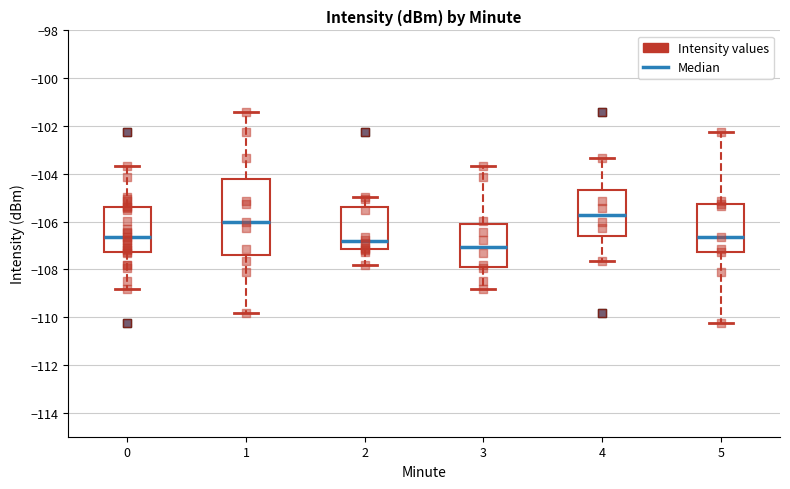

Reading left to right, transcribe this box plot: for each box, give where its median line is, the range the box spans, and where its two whiskers end, as read against the y-axis. The values are not printed on the chart, so give them approximately, as read against the axis.

0: median -106.6, box -107.2 to -105.4, whiskers -108.8 to -103.6
1: median -106.0, box -107.4 to -104.2, whiskers -109.8 to -101.4
2: median -106.8, box -107.2 to -105.4, whiskers -107.8 to -105.0
3: median -107.0, box -108.0 to -106.0, whiskers -108.8 to -103.6
4: median -105.8, box -106.6 to -104.6, whiskers -107.6 to -103.4
5: median -106.6, box -107.2 to -105.2, whiskers -110.2 to -102.2